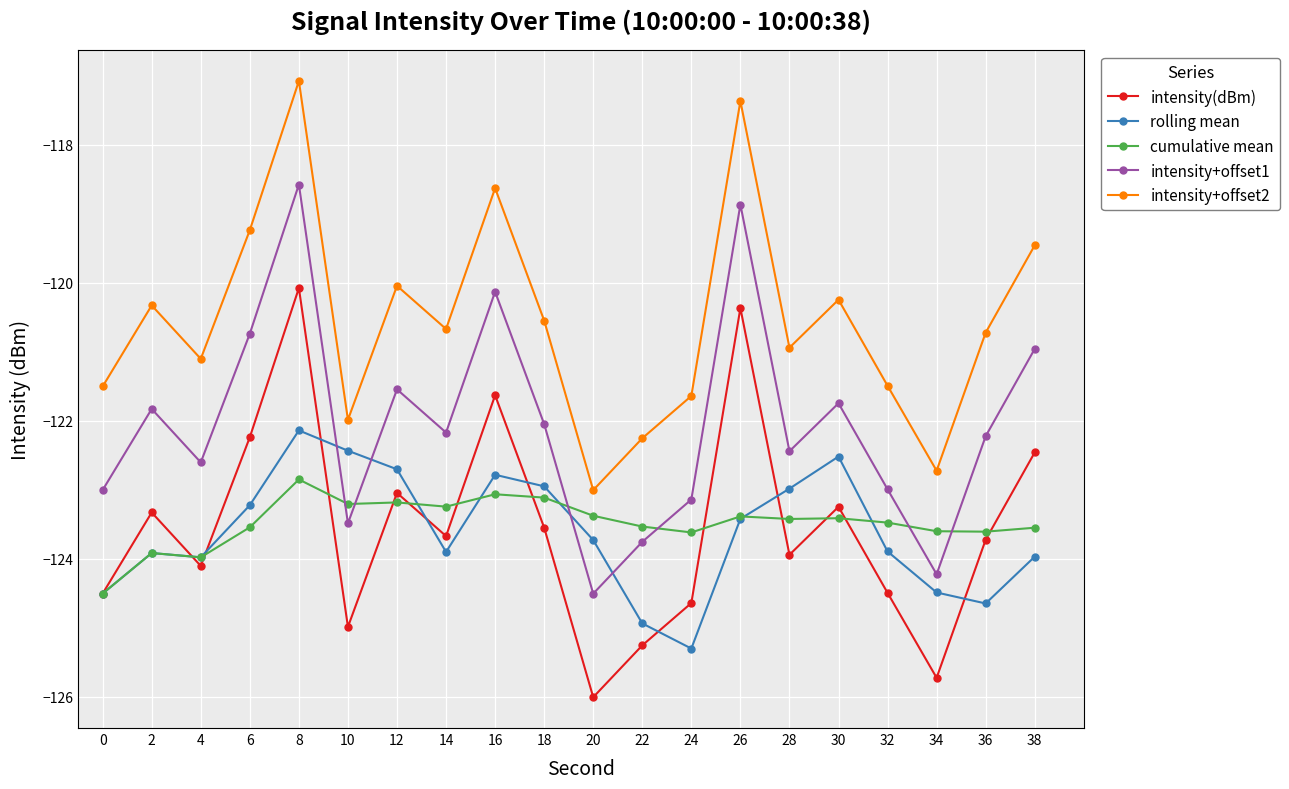

What is the spread (max minus min) of values at 12?

3.1